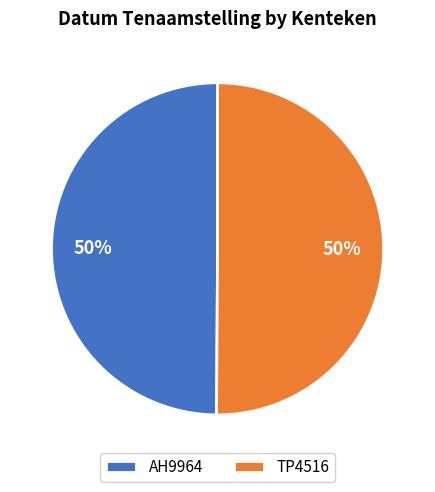

To the nearest percent, what portion does AH9964 represent?

50%